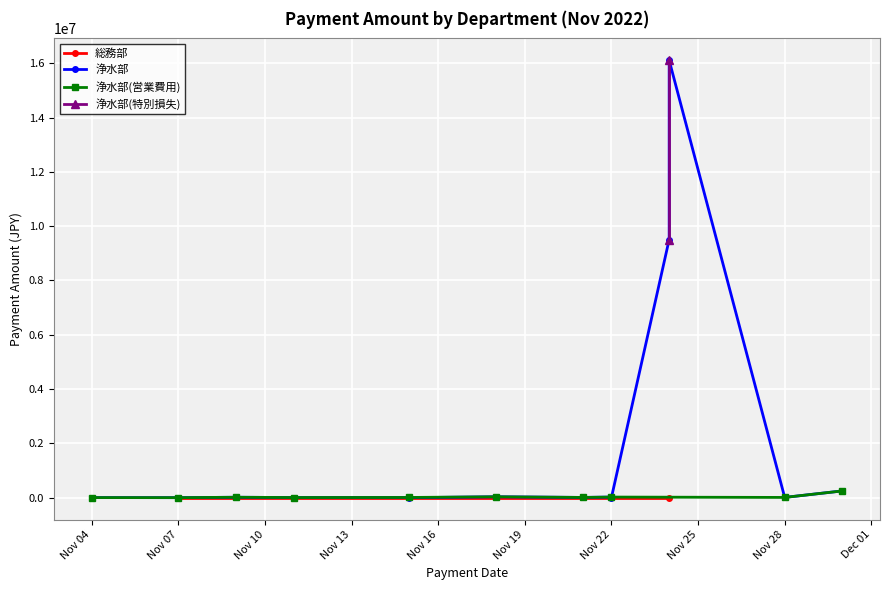

Which has a higher value, Nov 28 or Nov 10?

Nov 10